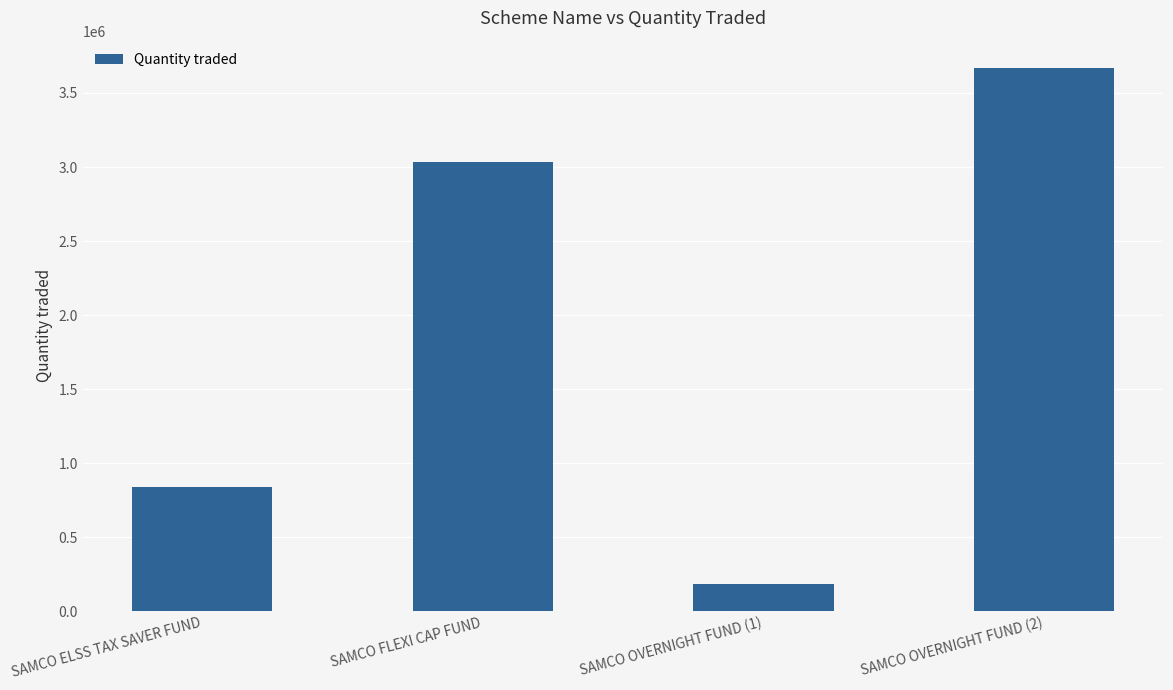

Is it true that the value at SAMCO OVERNIGHT FUND (2) is 5993536?

False